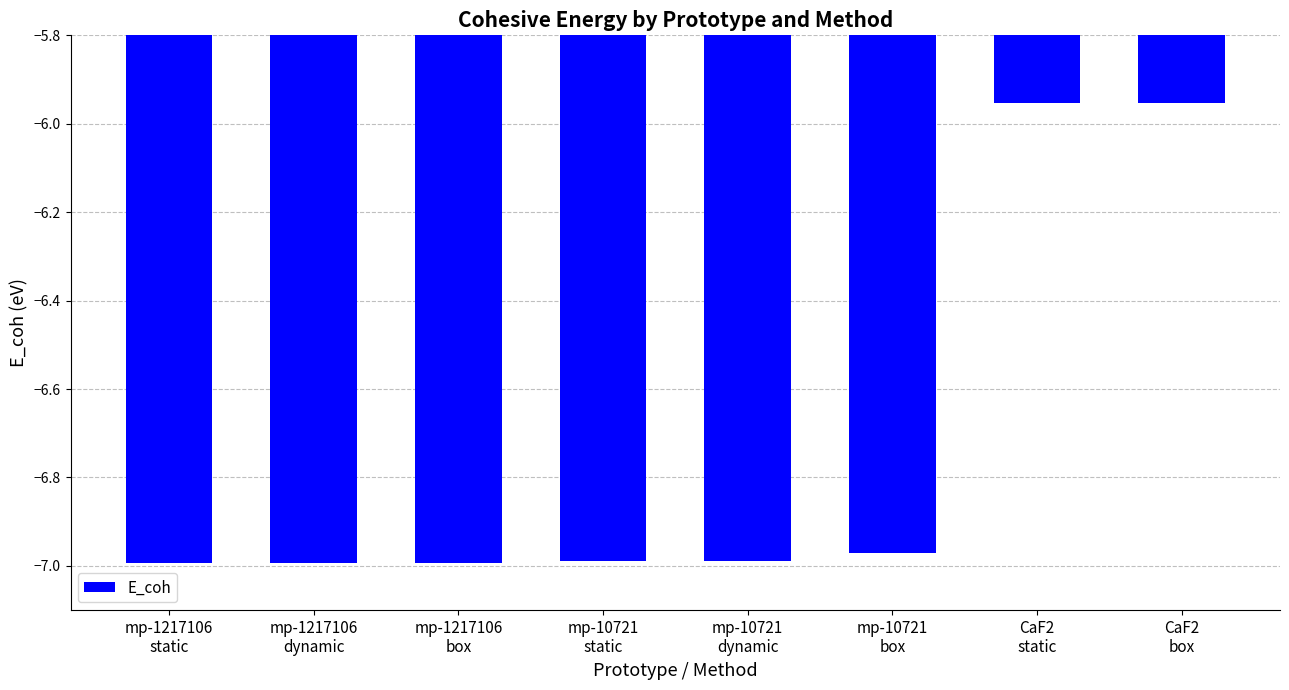

What is the difference between the maximum and minimum values?

1.0